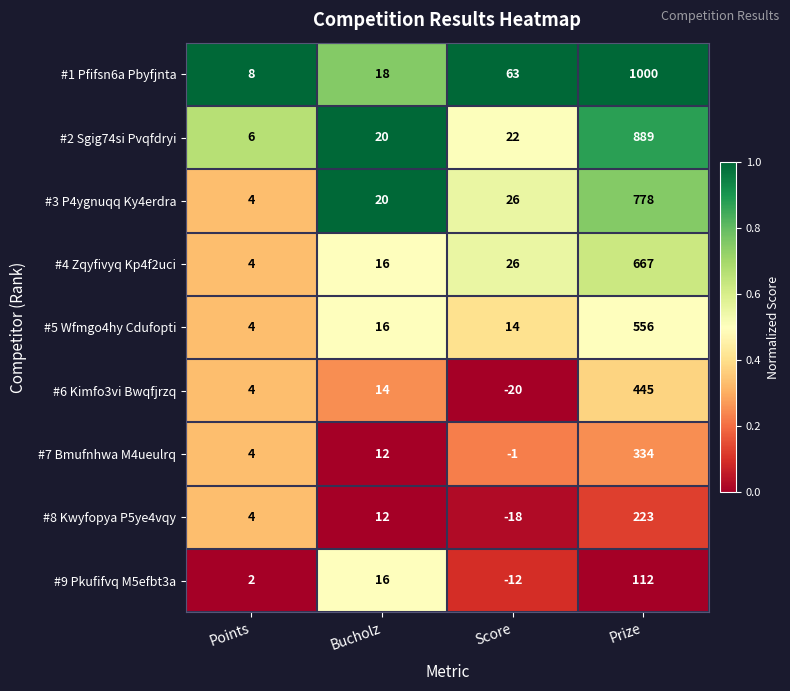

Which series has the largest range (max minus min)?

#1 Pfifsn6a Pbyfjnta